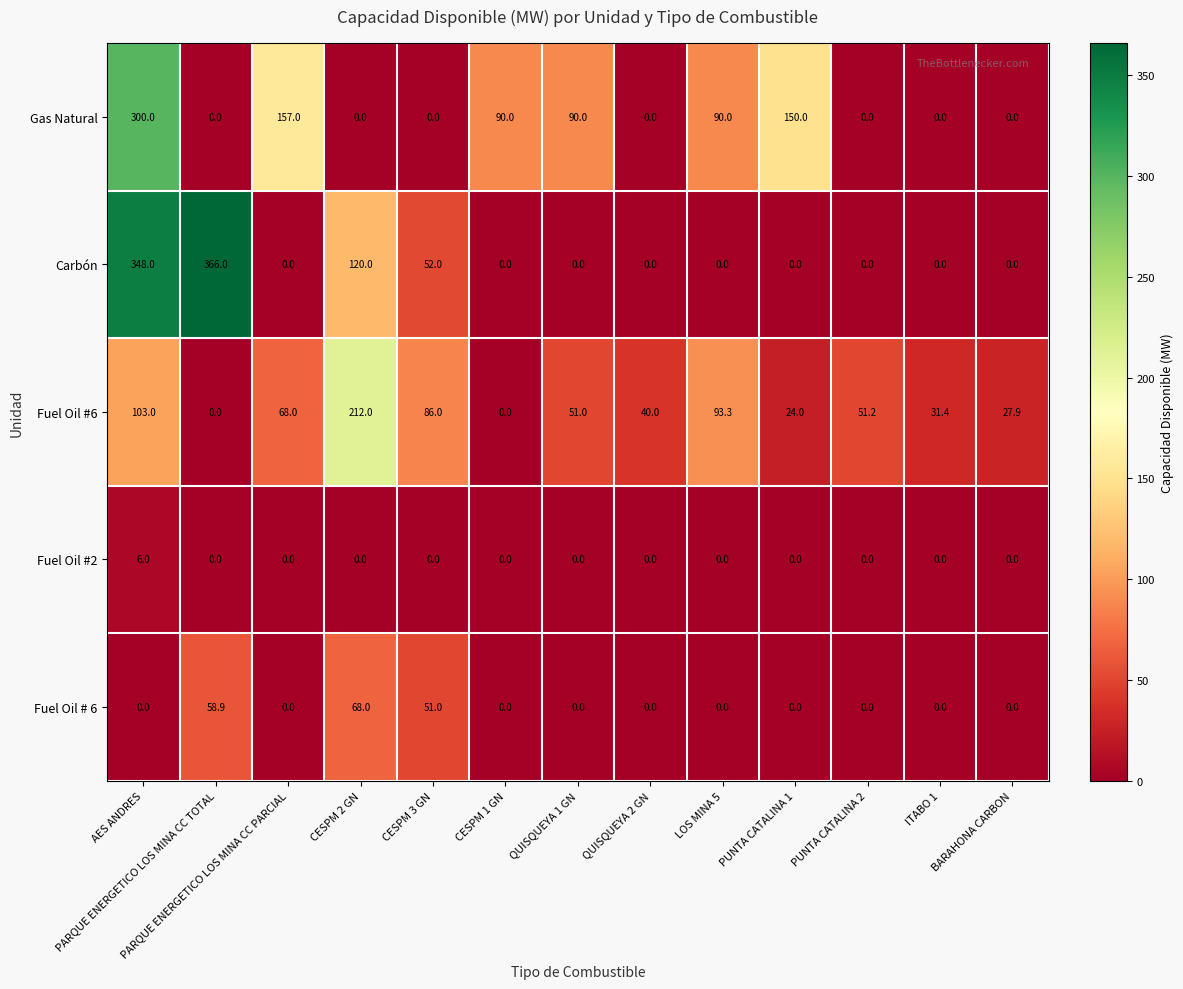

Rank the series by their maximum value, from lowest to highest.

Fuel Oil #2, Fuel Oil # 6, Fuel Oil #6, Gas Natural, Carbón